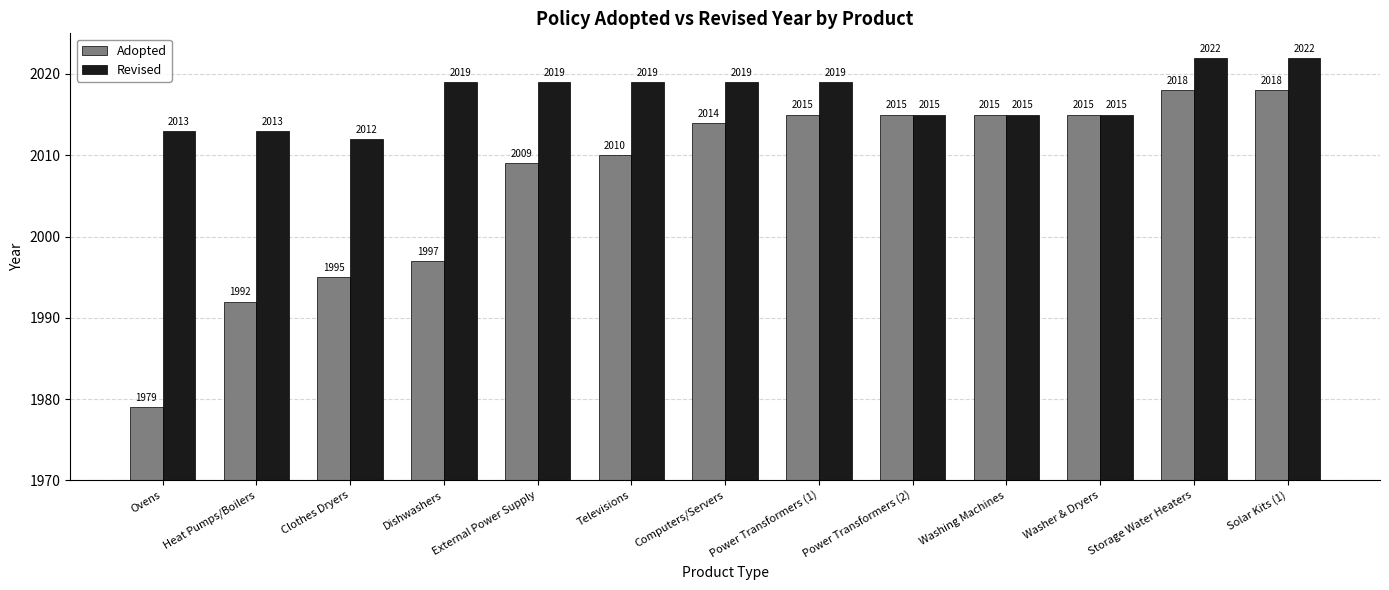

What position from the right is Washing Machines?

4